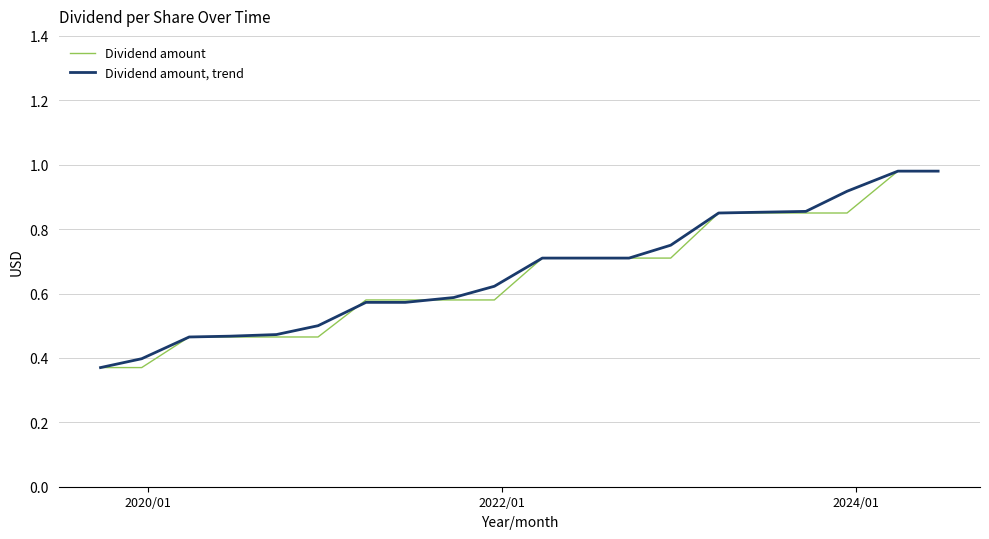

Rank the series by their average value, from lowest to highest.

Dividend amount, Dividend amount, trend